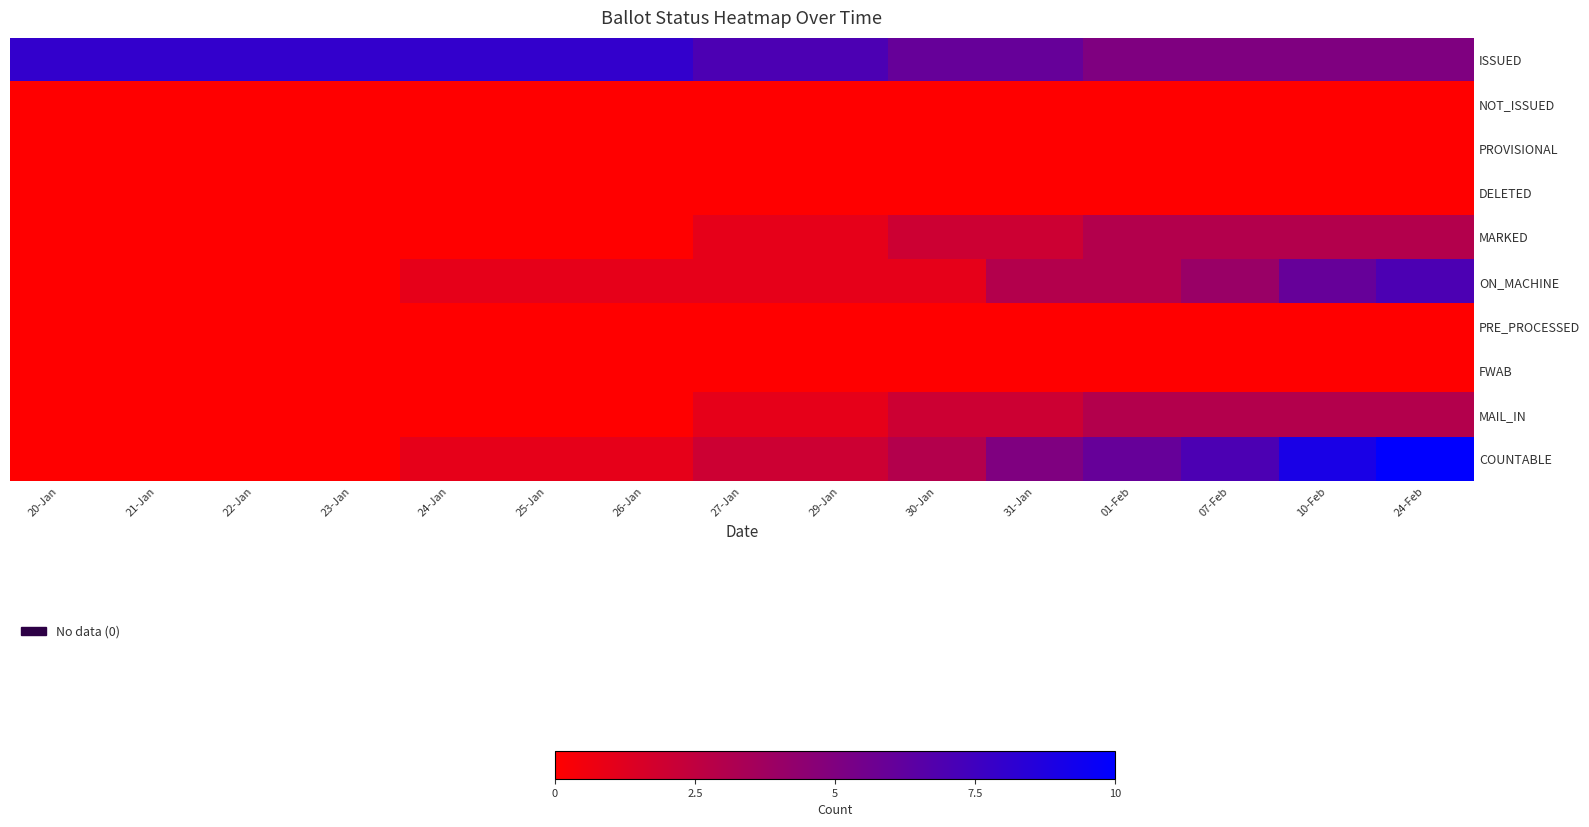

How many distinct data groups are displayed?

10